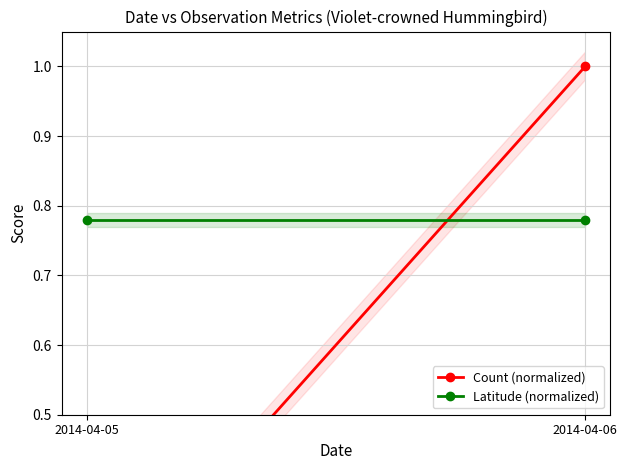

Which series has the largest total across all categories?

Latitude (normalized)